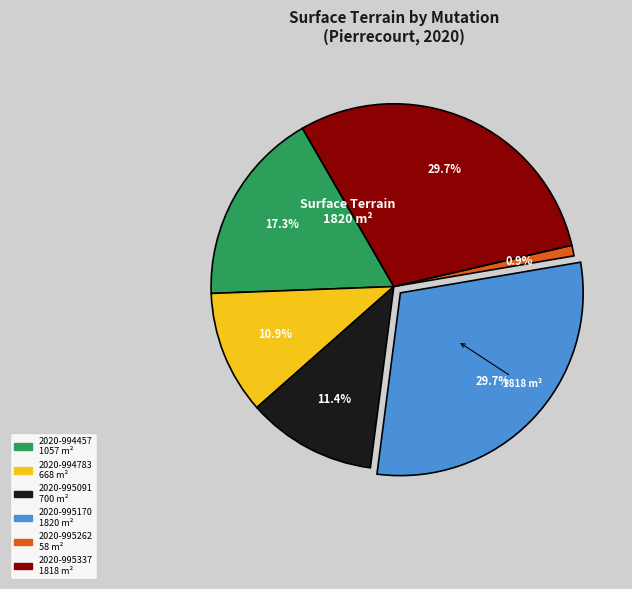

Which has a higher value, 2020-994783 or 2020-995091?

2020-995091